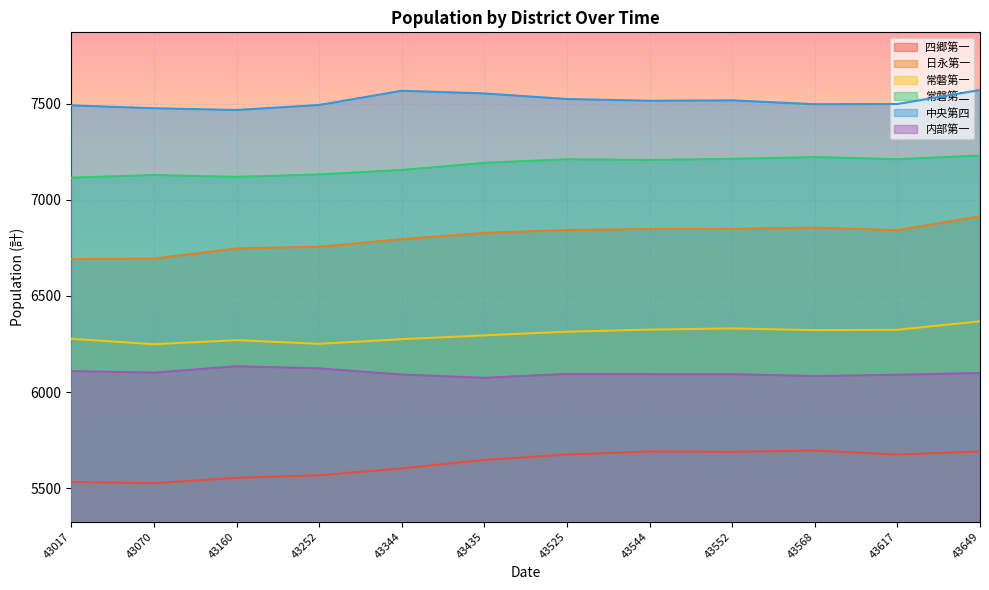

What is the greatest value displayed?

7571